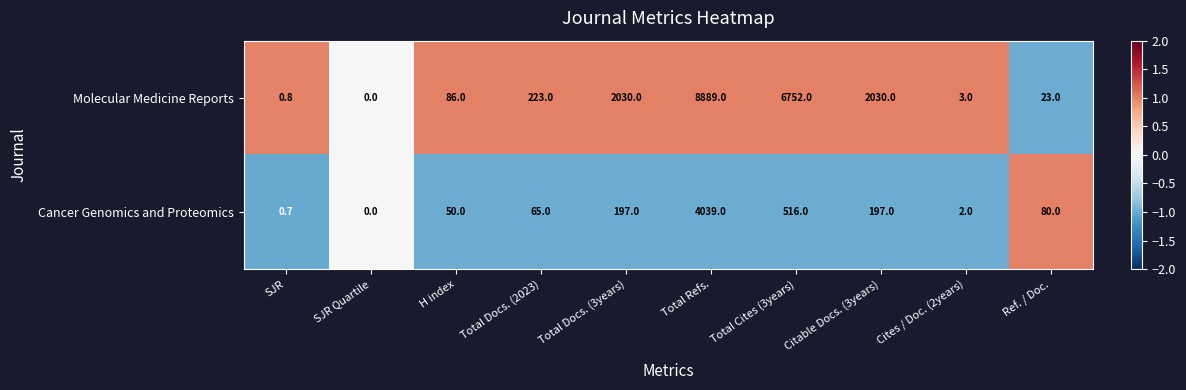

List the series in order of their overall mean, lowest first.

Cancer Genomics and Proteomics, Molecular Medicine Reports